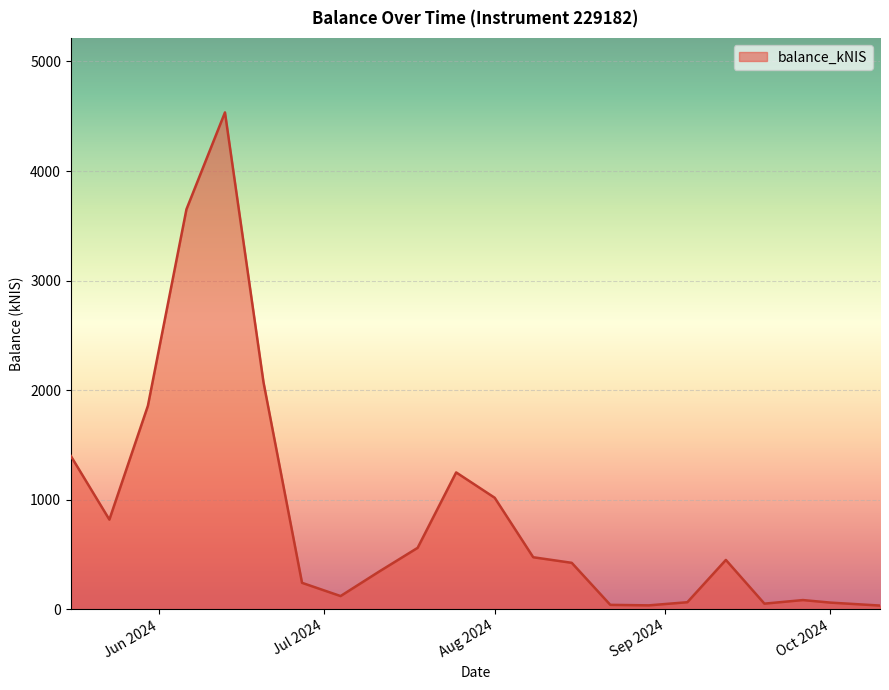

What is the maximum value shown in the chart?

4534.8